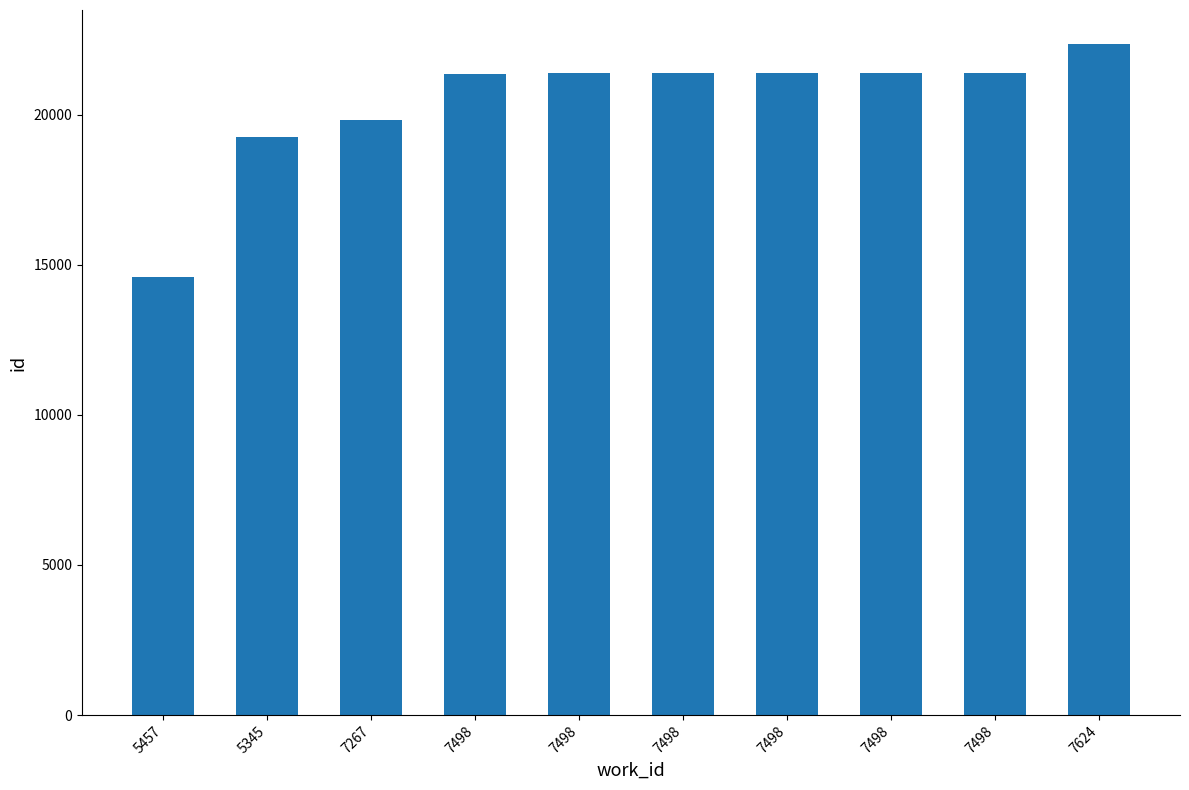

Count the number of categories in the chart.

10